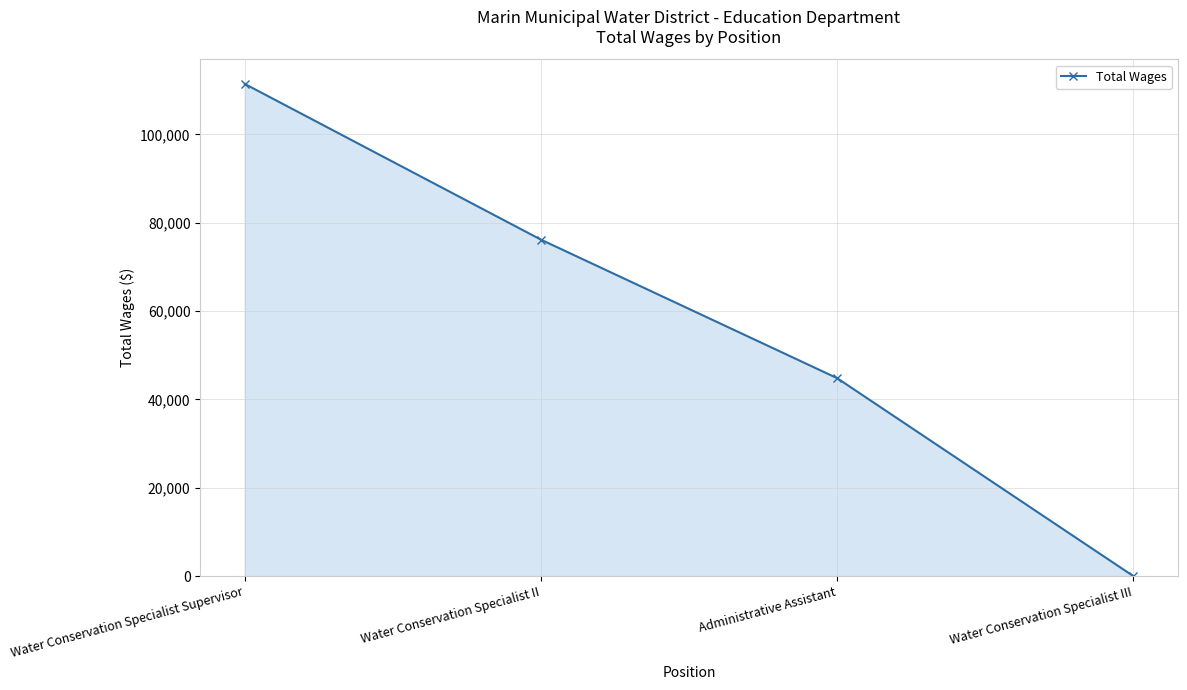

What is the label of the 1st point from the left?

Water Conservation Specialist Supervisor